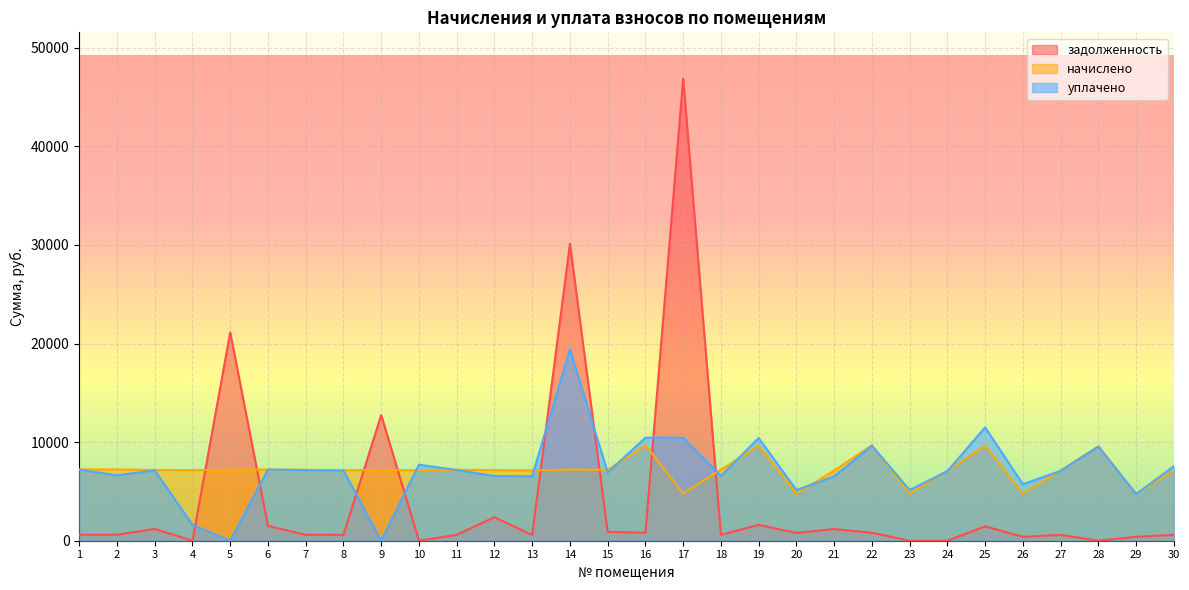

How many interior local valleys does the начислено series have?

10